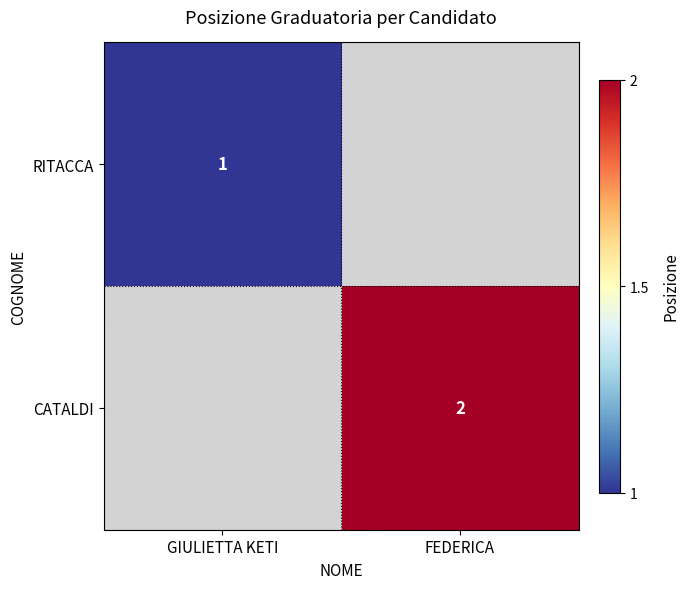

The CATALDI series shows 3 at FEDERICA. True or false?

False